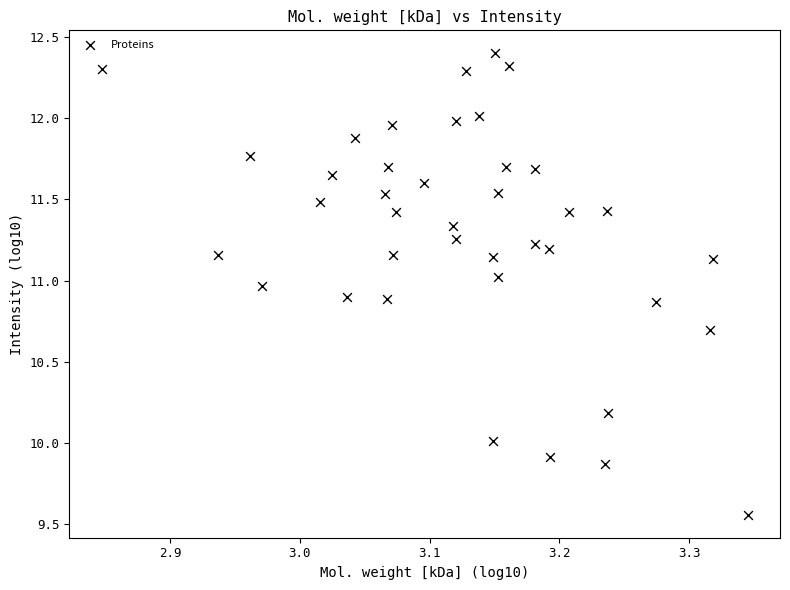

What is the range of Y values (max minus min)?

2.8